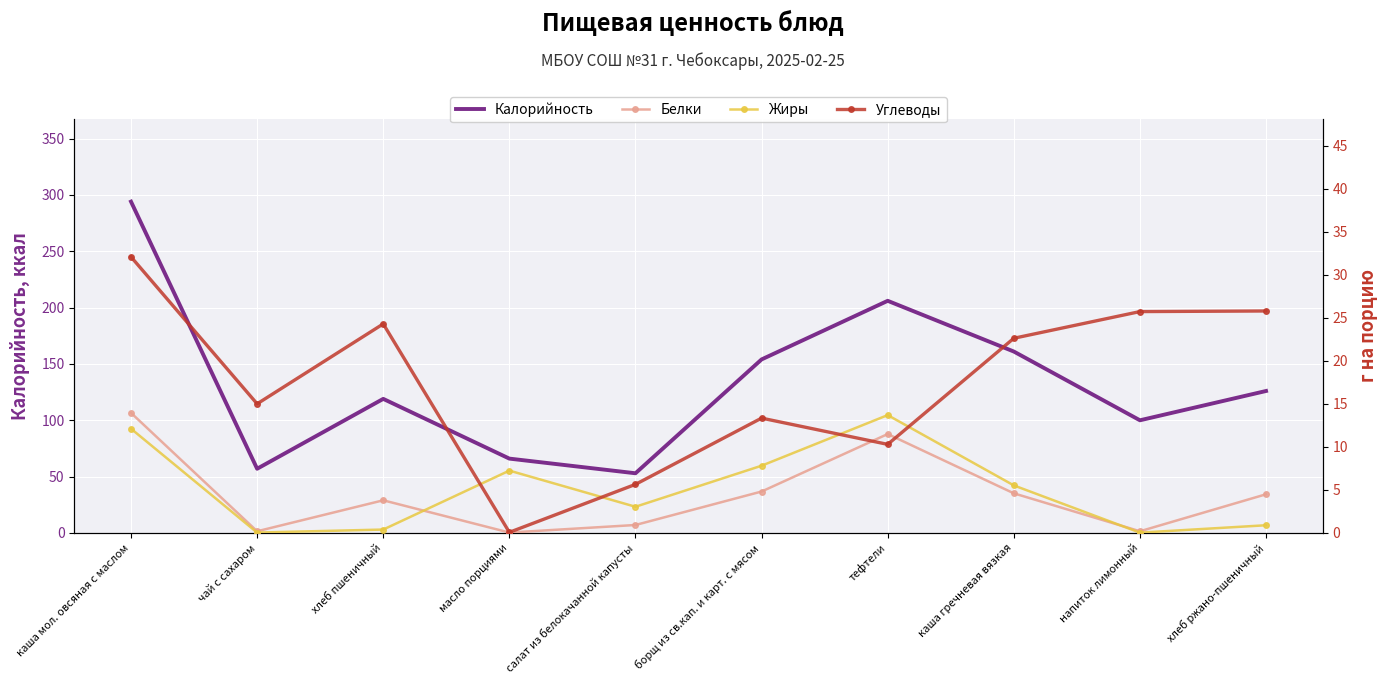

What is the sum of the Калорийность values at каша гречневая вязкая and чай с сахаром?

218